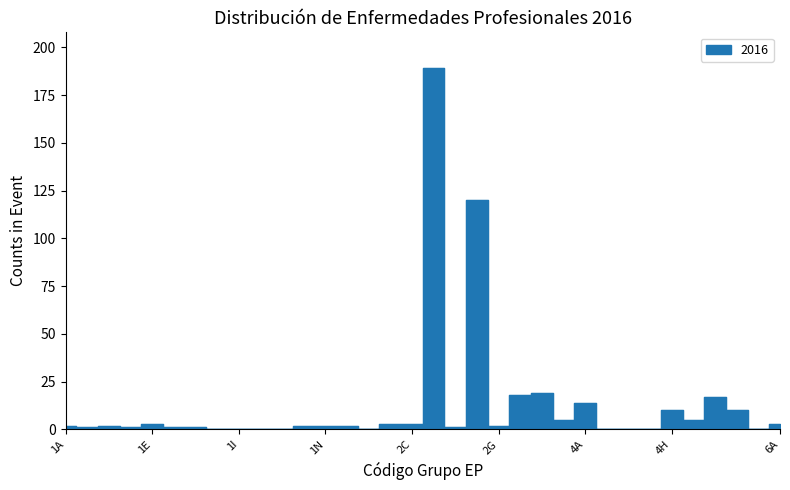

Is it true that the value at 1G is 0?

False